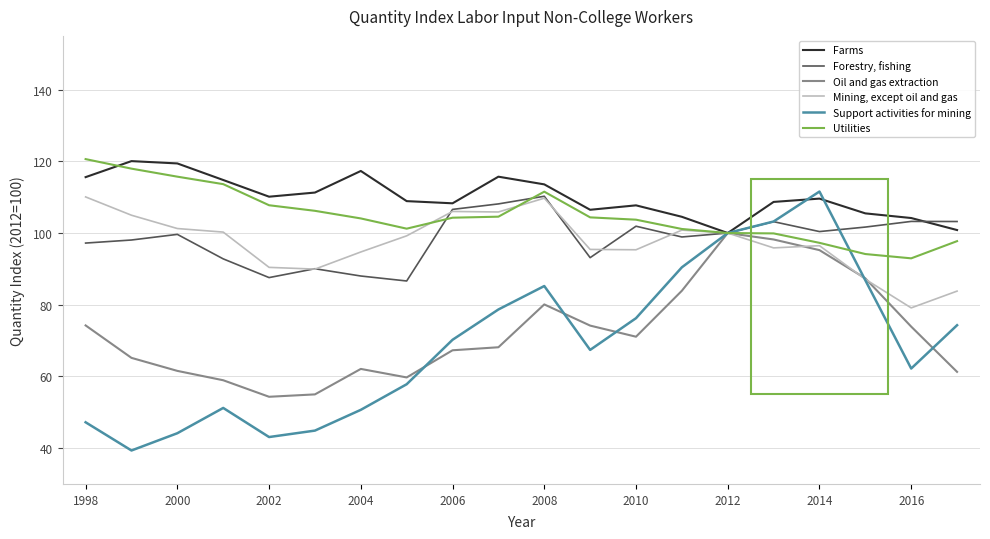

In Farms, how many points are higher than both neighbors (excluding endpoints)?

5